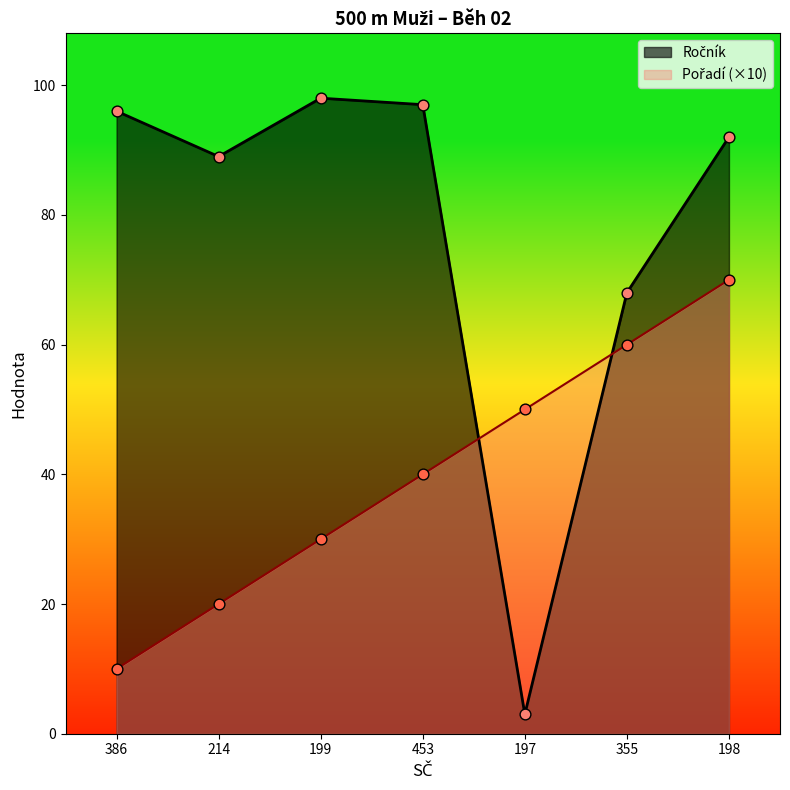

What are all the series names shown in the legend?

Ročník, Pořadí